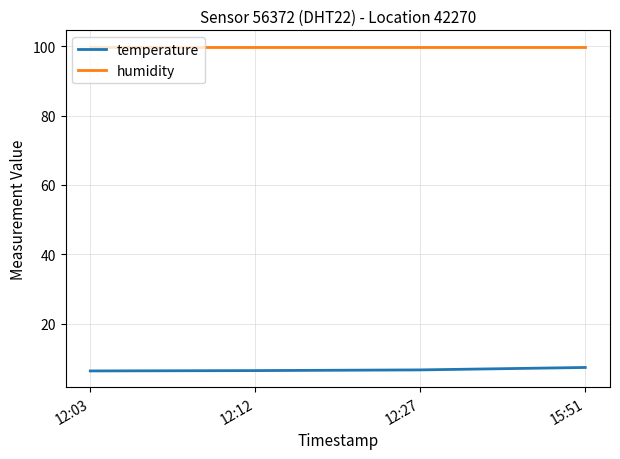

Is it true that humidity equals 144.0 at 15:51?

False